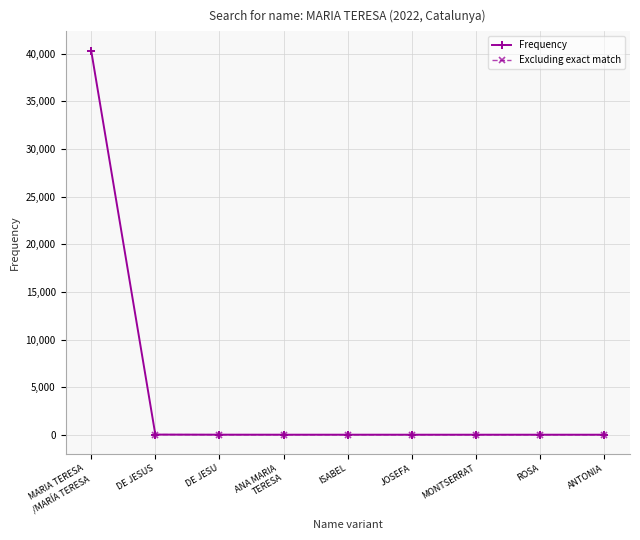

What is the sum of all values?

40398